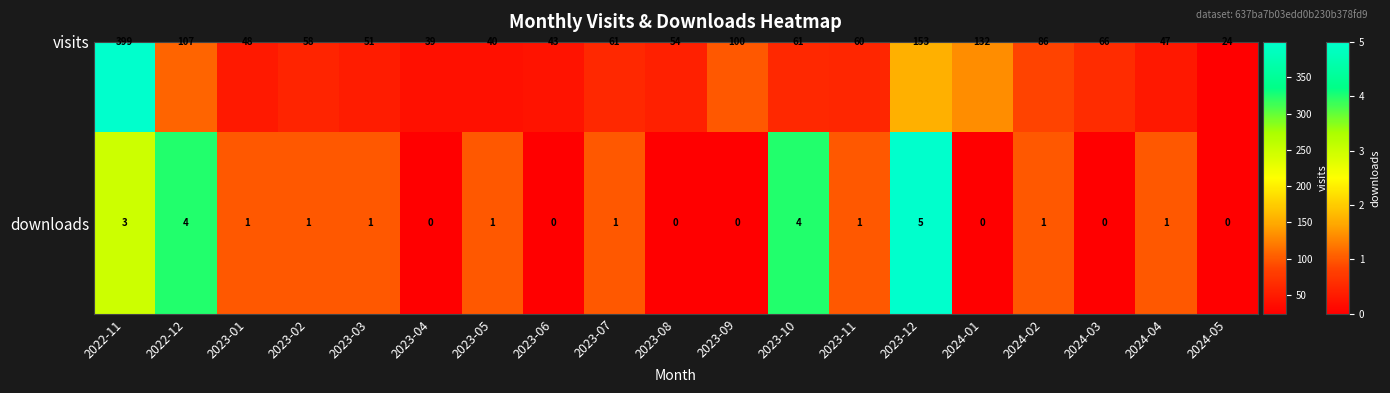

Count the number of values greater than 1.

4